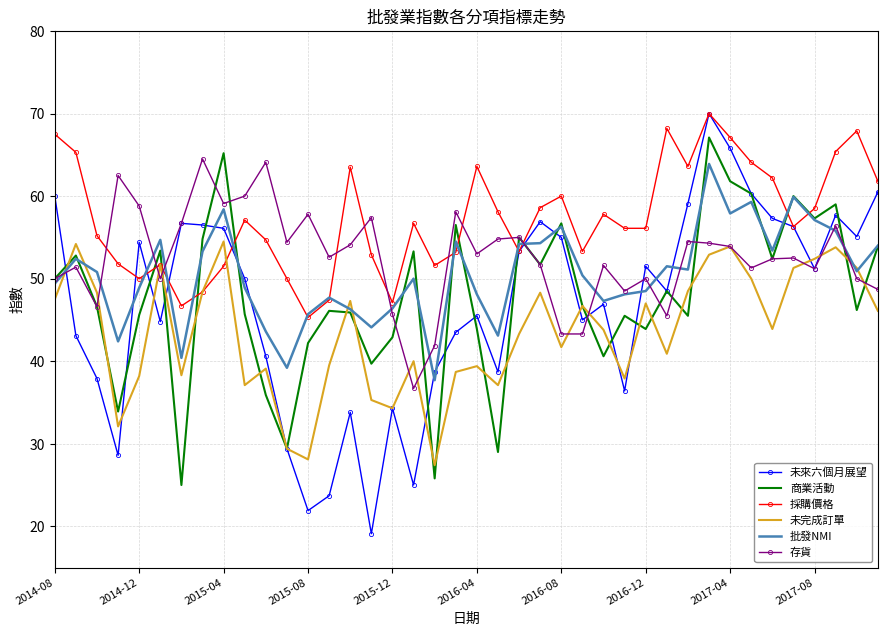

Which series has the largest total across all categories?

採購價格